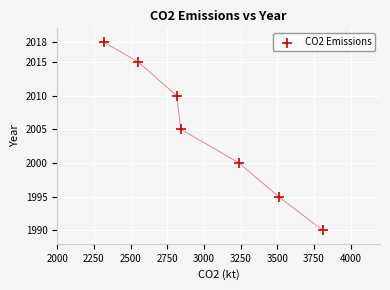

What Y value in the scatter plot is closest to 2004?

2005